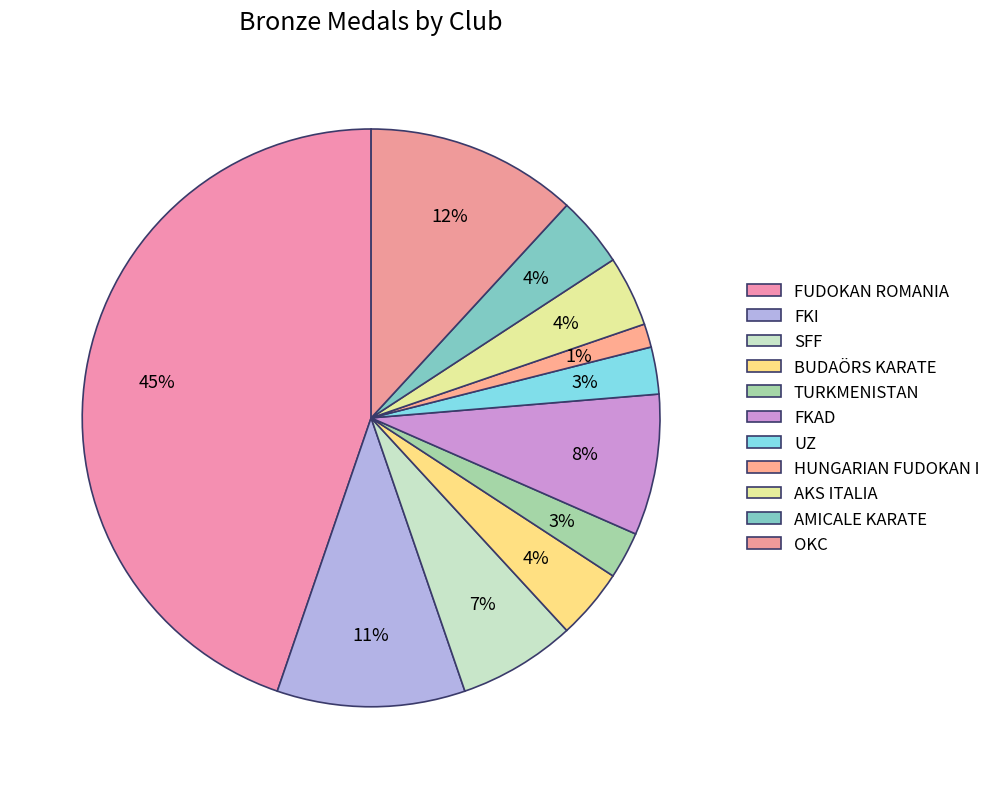

How many segments does this pie chart have?

11